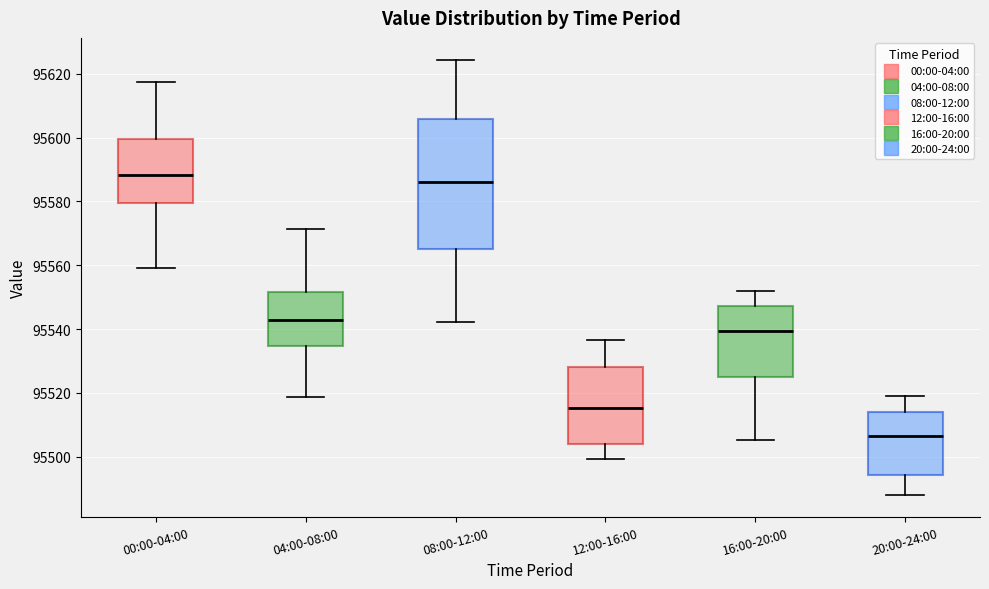

Reading left to right, transcribe this box plot: for each box, give where its median line is, the range the box spans, and where its two whiskers end, as read against the y-axis. The values are not printed on the chart, so give them approximately, as read against the axis.

00:00-04:00: median 95588, box 95580 to 95600, whiskers 95560 to 95618
04:00-08:00: median 95542, box 95534 to 95552, whiskers 95518 to 95572
08:00-12:00: median 95586, box 95566 to 95606, whiskers 95542 to 95624
12:00-16:00: median 95516, box 95504 to 95528, whiskers 95500 to 95536
16:00-20:00: median 95540, box 95524 to 95548, whiskers 95506 to 95552
20:00-24:00: median 95506, box 95494 to 95514, whiskers 95488 to 95520